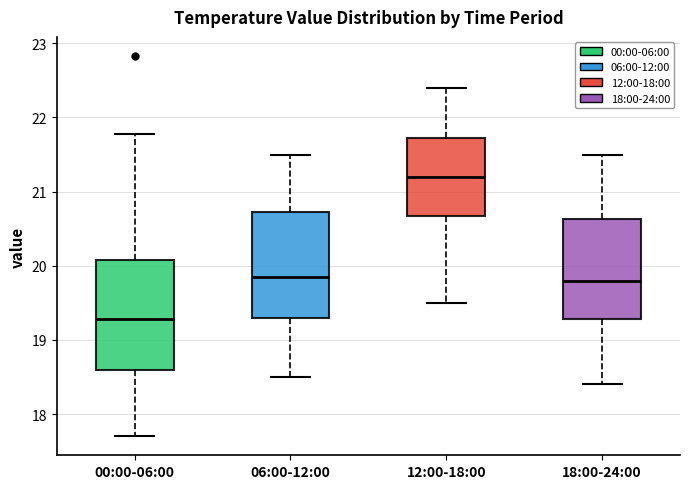

Where is the upper edge of the box for 00:00-06:00 on the y-axis? The values are not printed on the chart, so give them approximately, as read against the axis.

20.1